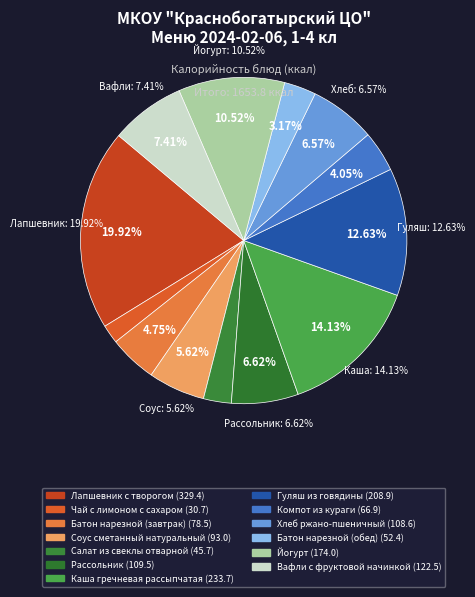

Count the number of slices in the pie.

13